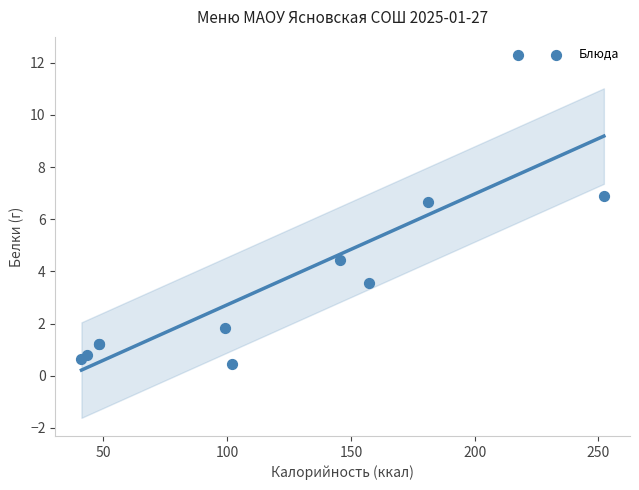

What Y value in the scatter plot is closest to 6?

6.7